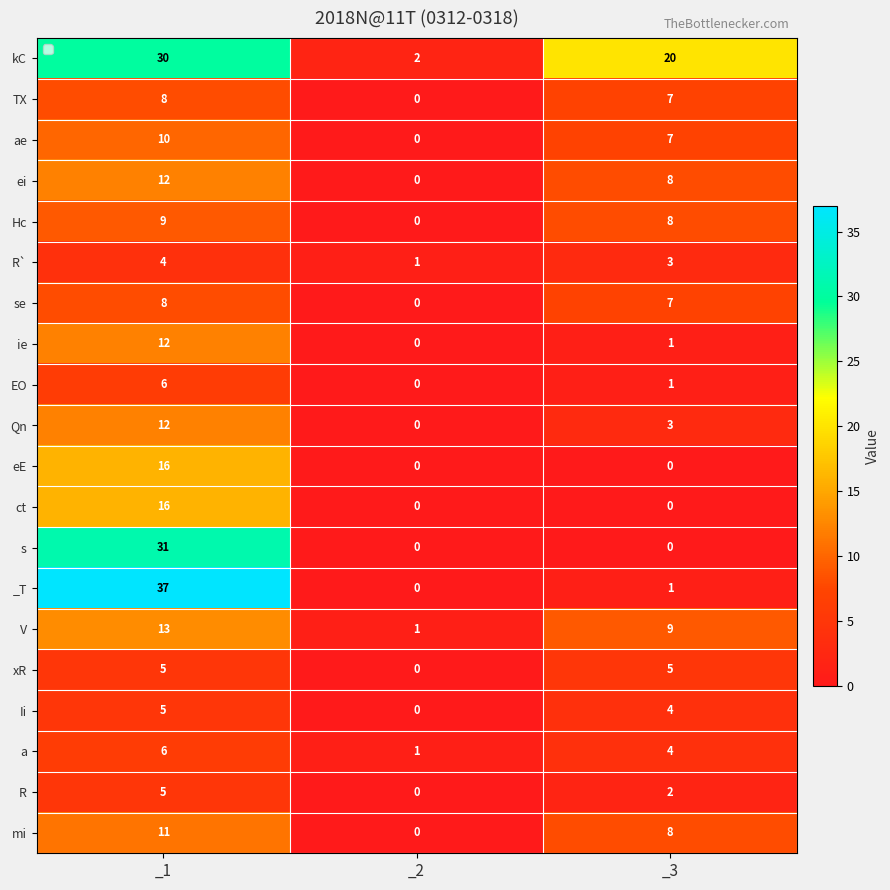

The value of s at _3 is -17. True or false?

False